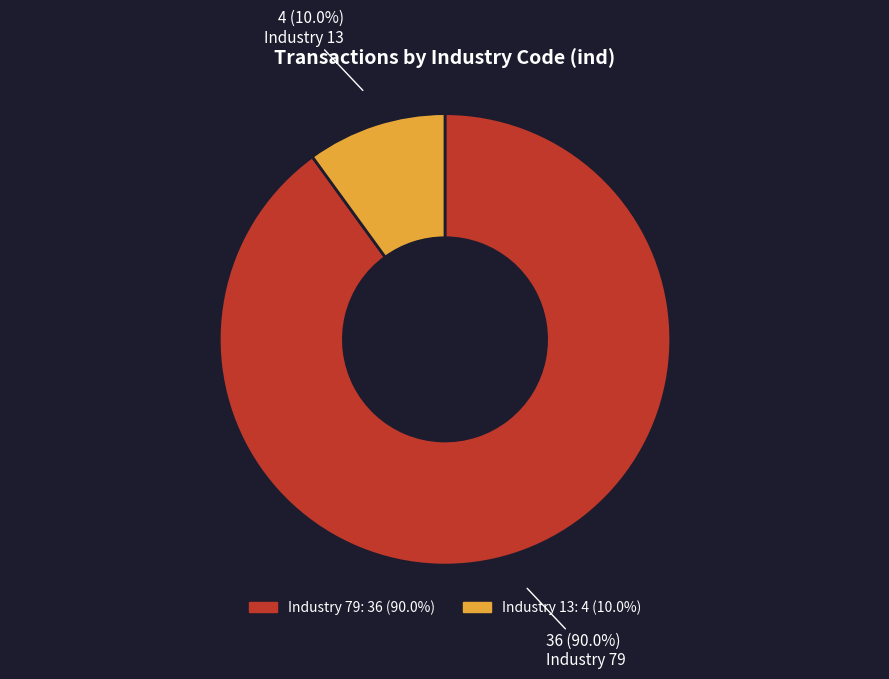

Does any single category account for the majority?

Yes